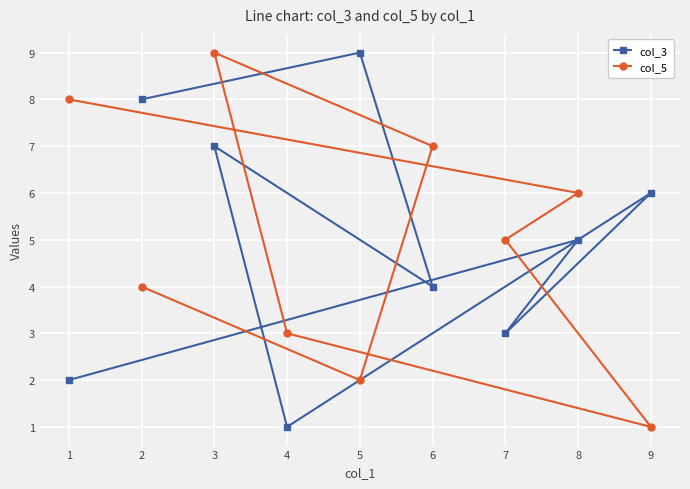

List the labels in order of col_3 value, smallest first.

4, 1, 7, 6, 8, 9, 3, 2, 5